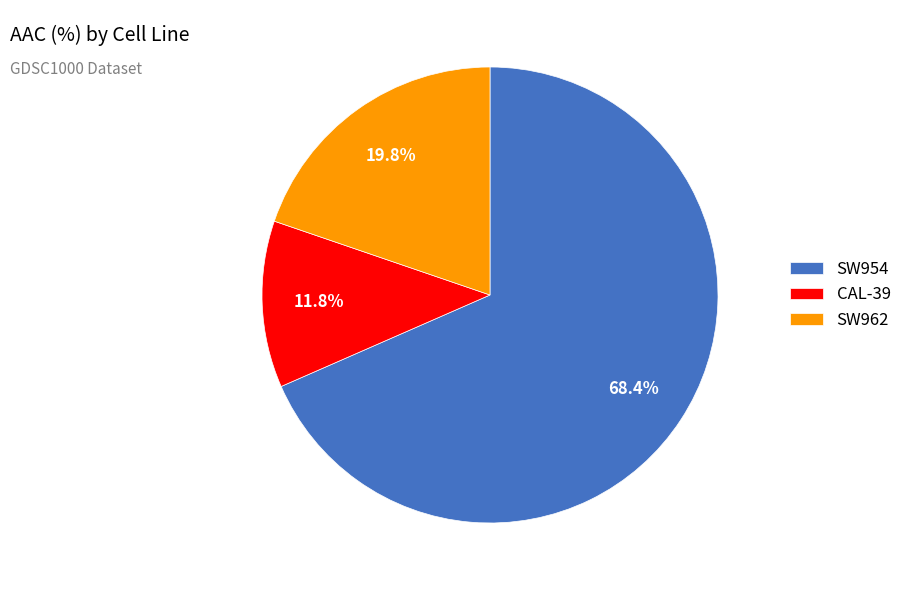

How many slices are in this pie chart?

3